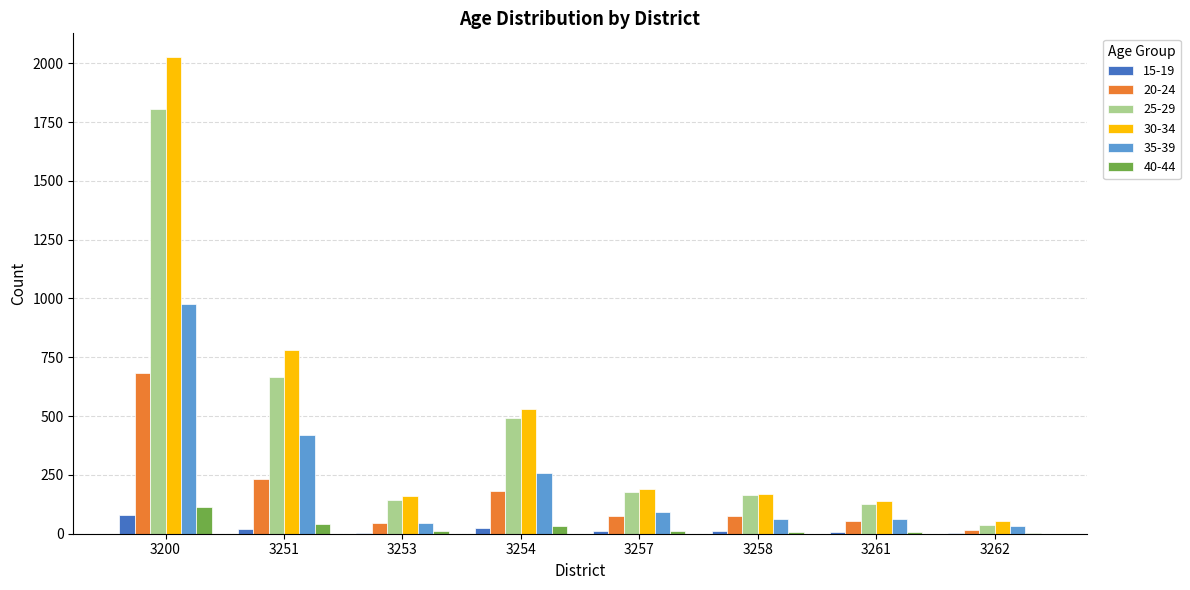

How many distinct data groups are displayed?

6